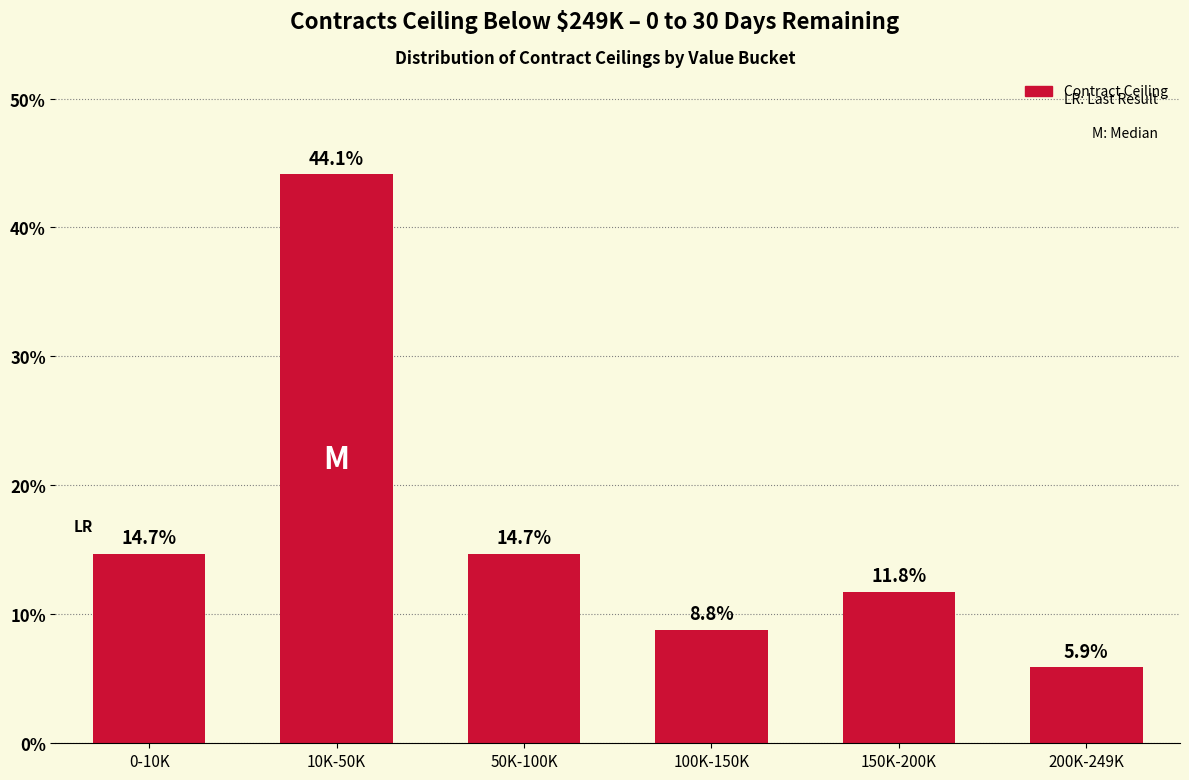

At which label does the data first exceed 14?

0-10K